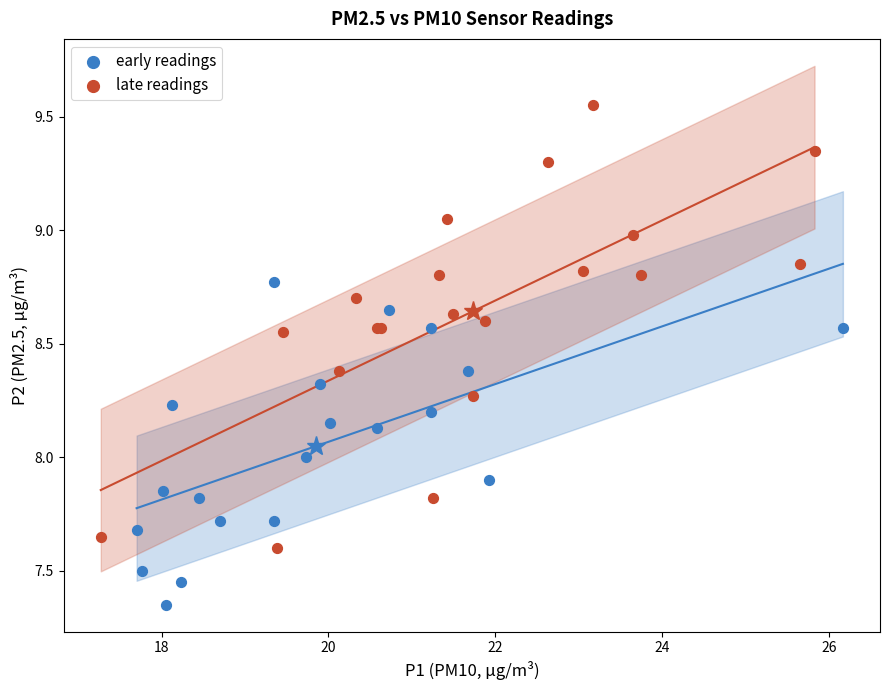

Which series has the largest Y range (max minus min)?

late readings